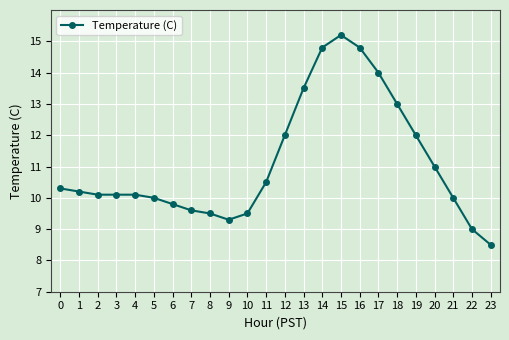

What is the minimum value shown in the chart?

8.5